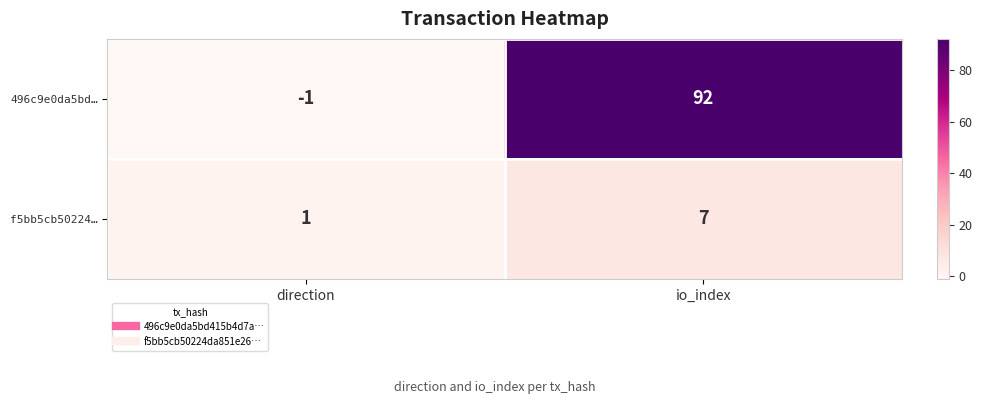

What is the maximum value shown in the chart?

92